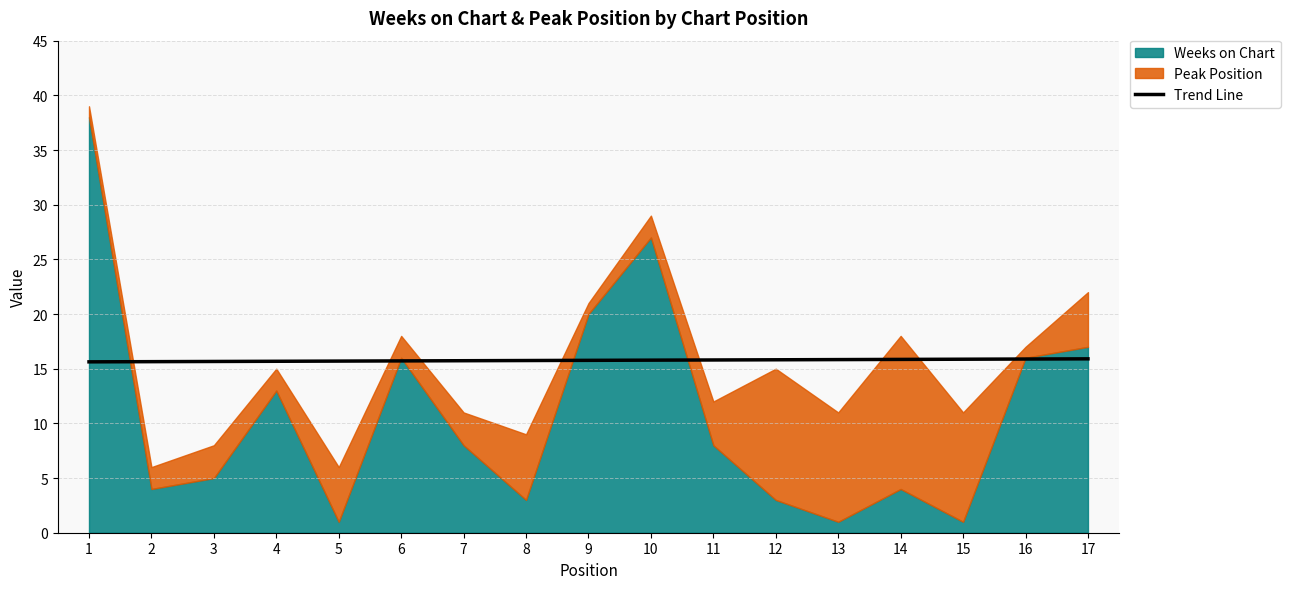

Read the value at 4.

15.7